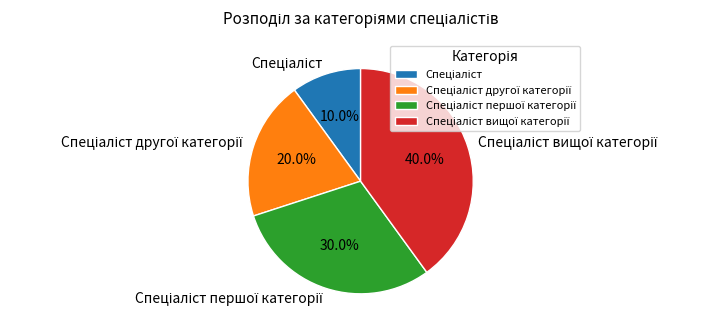

Is there a majority slice in this chart?

No